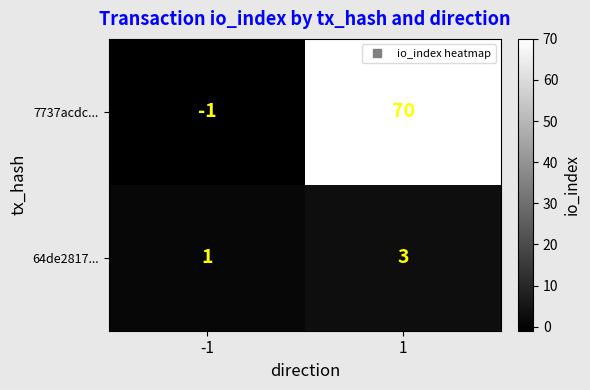

Which series has the largest total across all categories?

7737acdc...